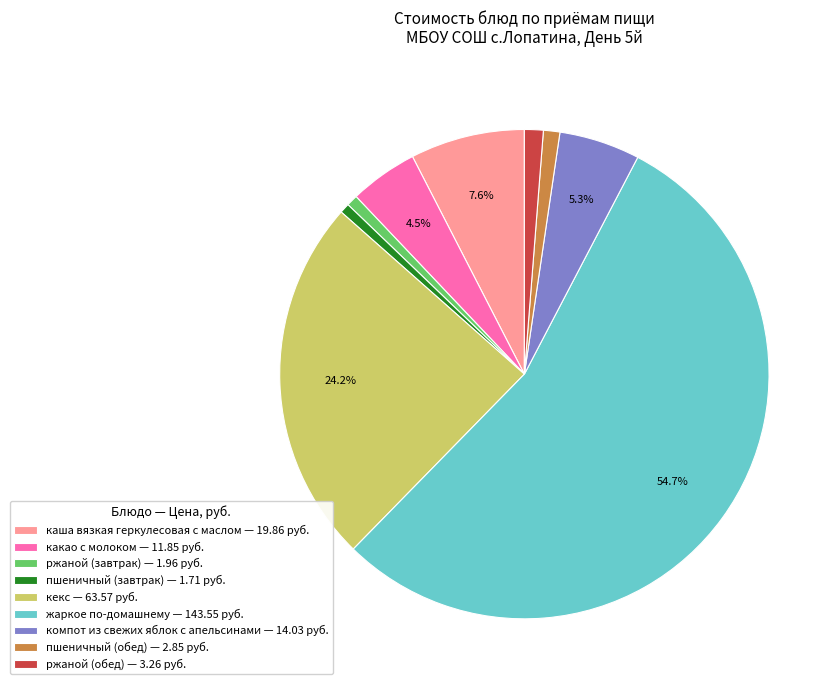

Is it true that ржаной (завтрак) is 1% of the pie?

True